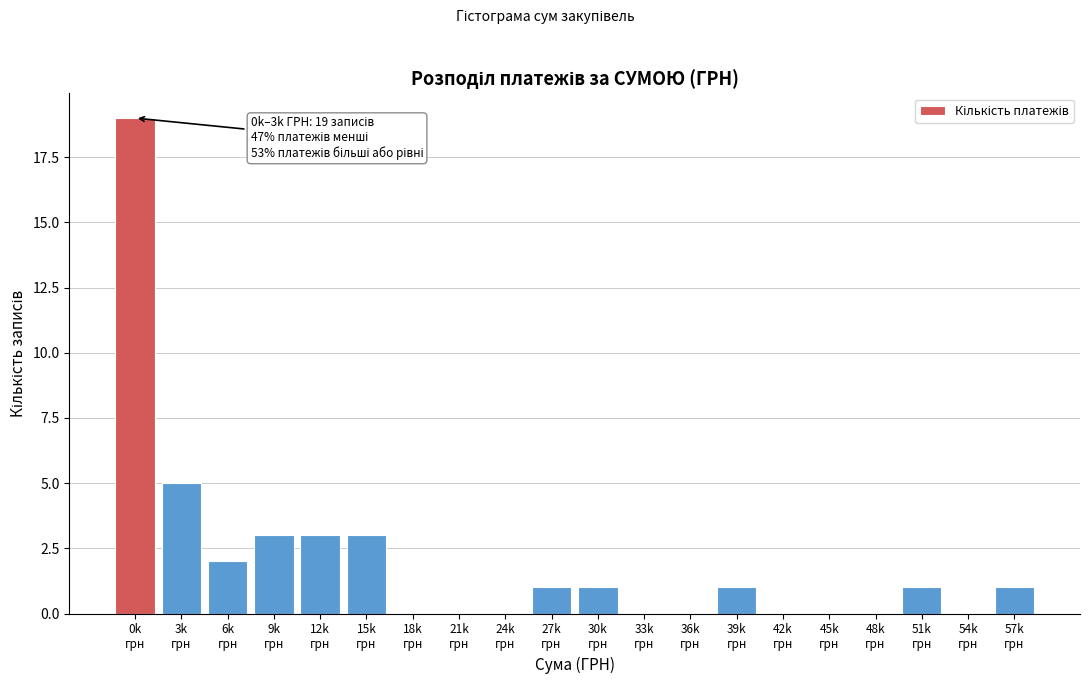

What is the maximum value shown in the chart?

19